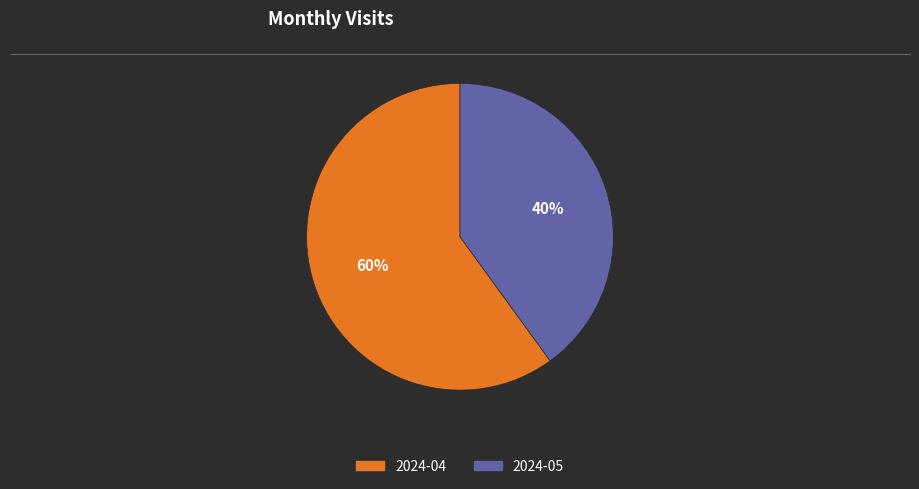

How many slices are in this pie chart?

2